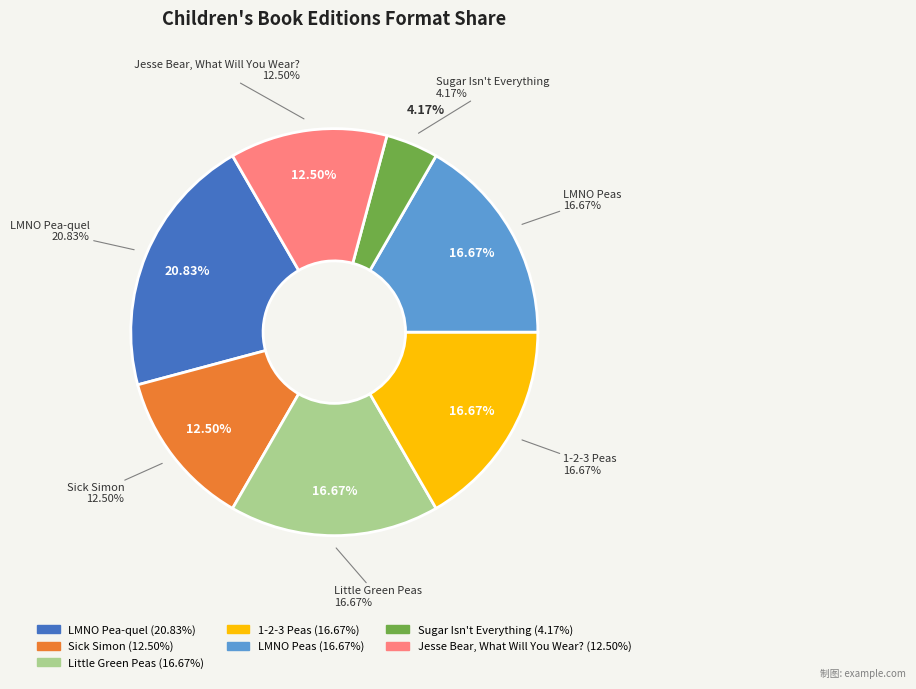

Count the number of slices in the pie.

7